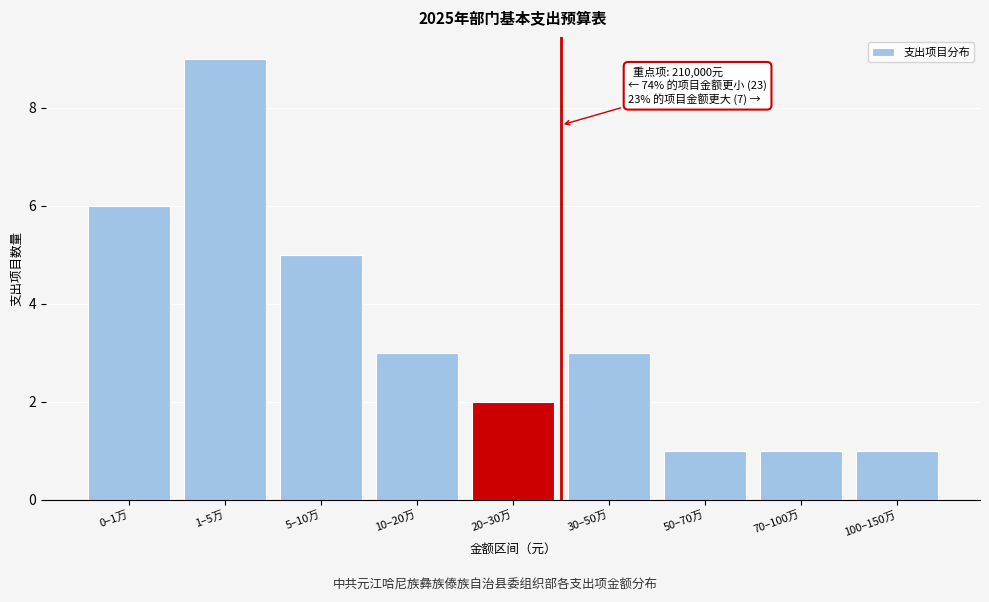

Reading left to right, extract all data points from this chart.

6	9	5	3	2	3	1	1	1